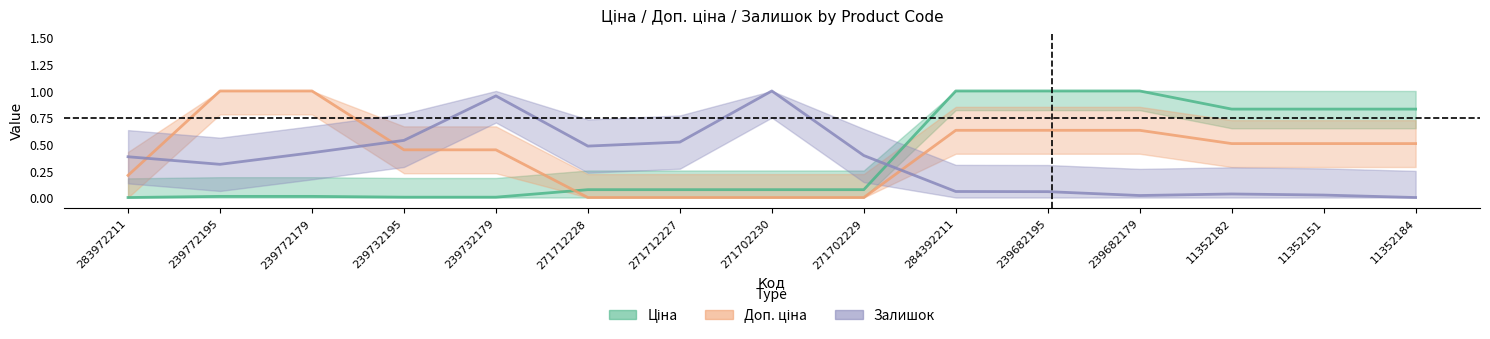

Which series ends up on top after the final intersection of Доп. ціна and Залишок?

Доп. ціна